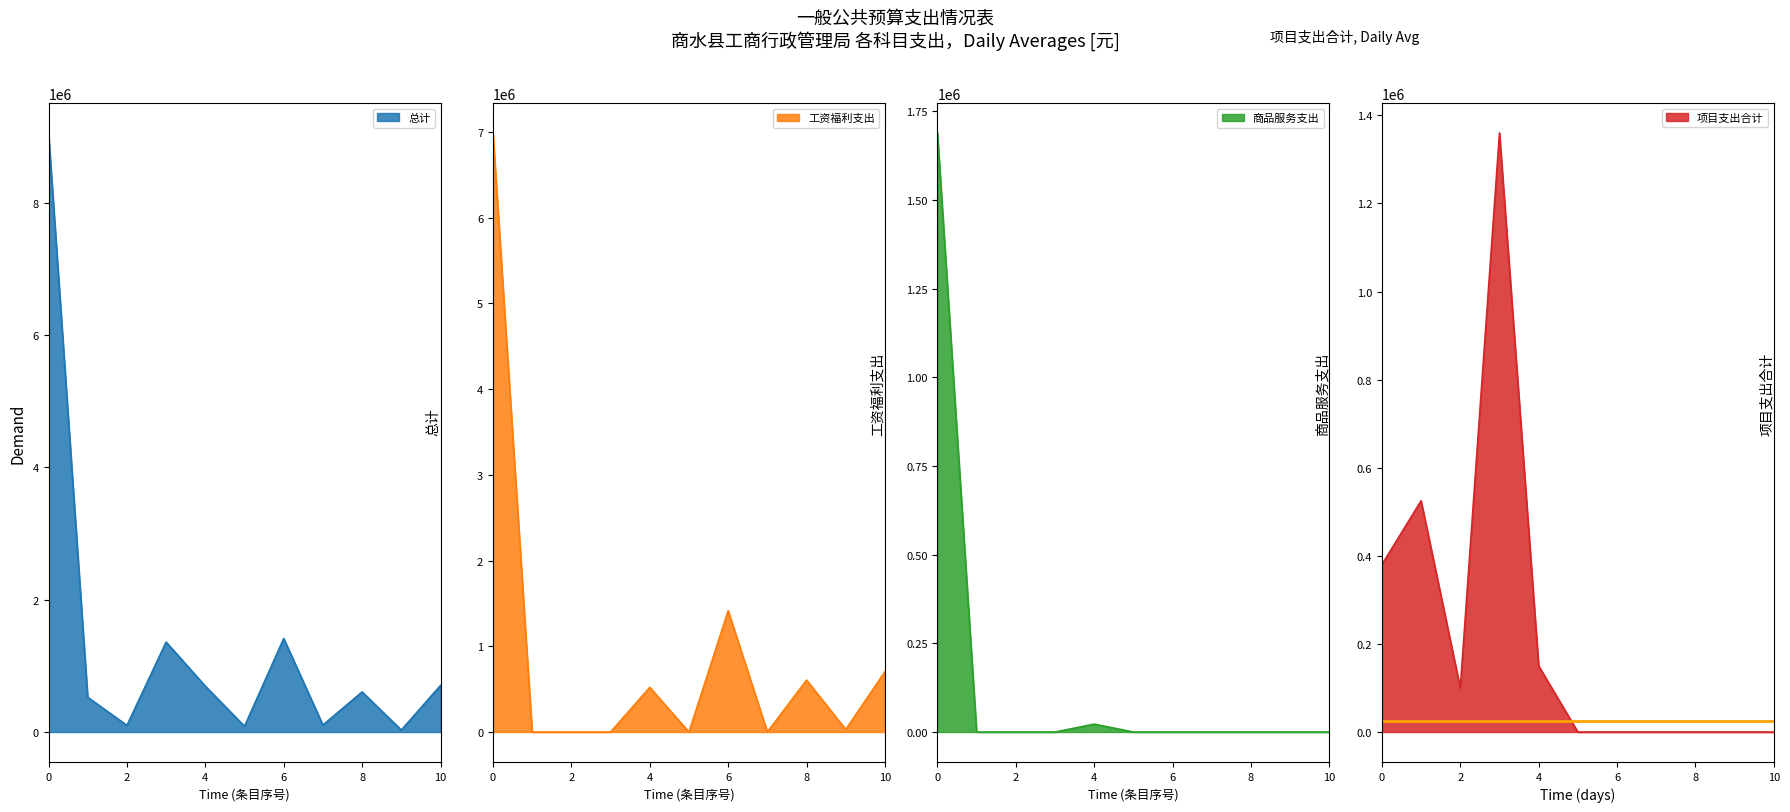

What is the value of the 商品服务支出 point at the 5th from the left?

22280.2